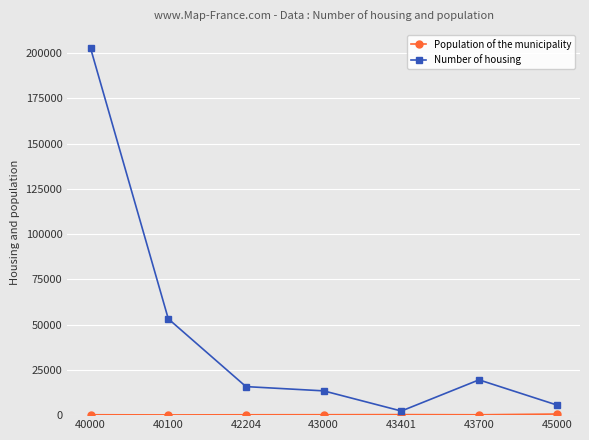

Which series changed the most between 43401 and 43700?

Number of housing